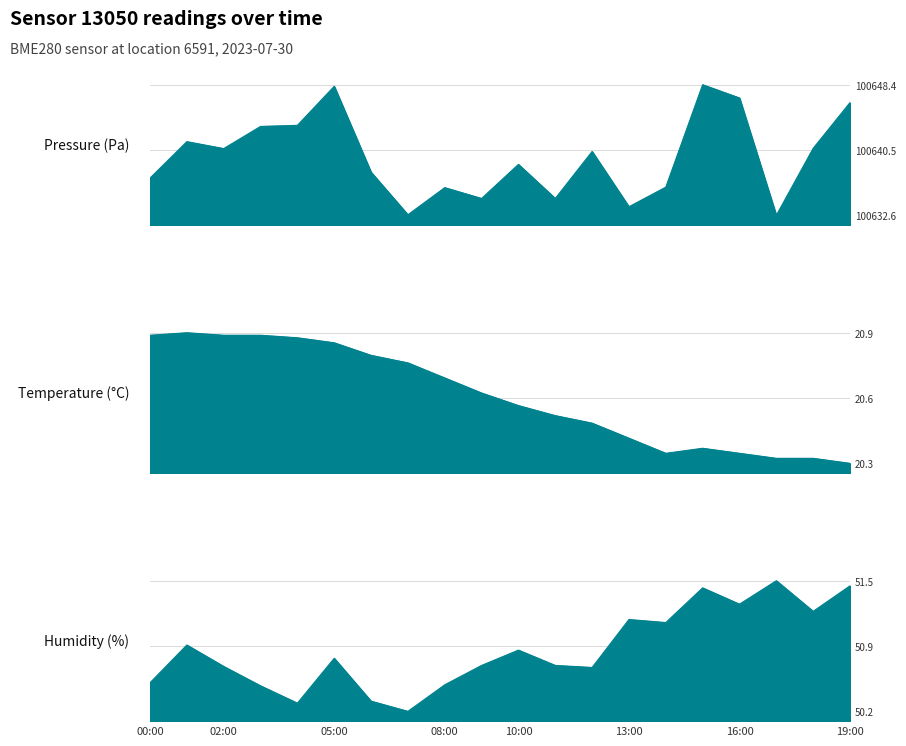

True or false: humidity and pressure intersect in this chart.

False